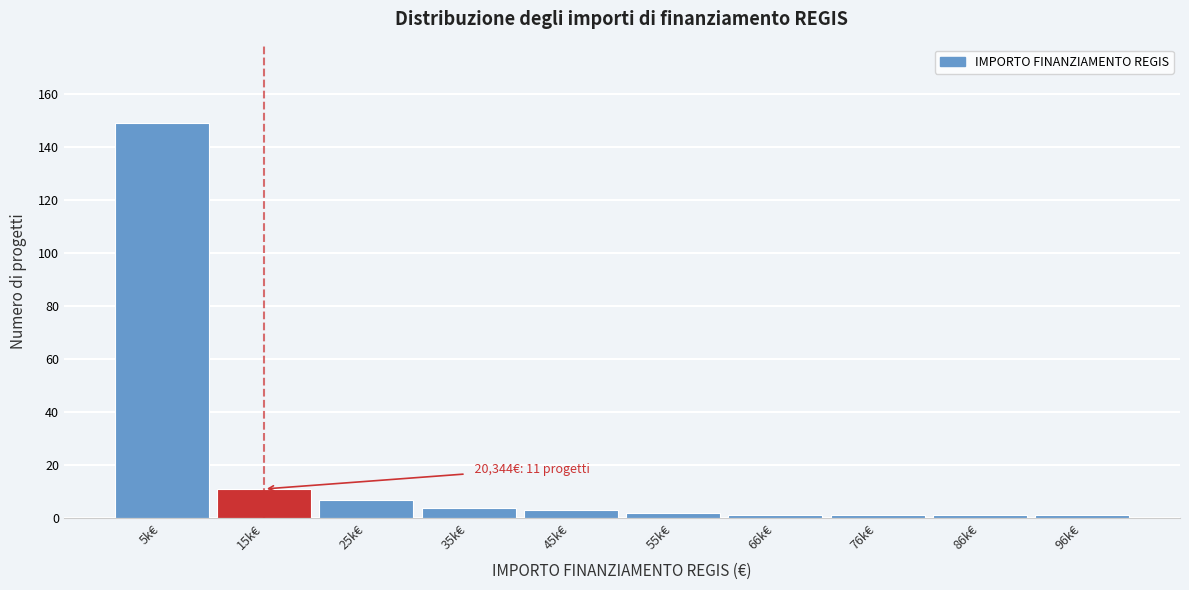

Reading left to right, list all the values displayed in this chart.

5k€=149	15k€=11	25k€=7	35k€=4	45k€=3	55k€=2	66k€=1	76k€=1	86k€=1	96k€=1